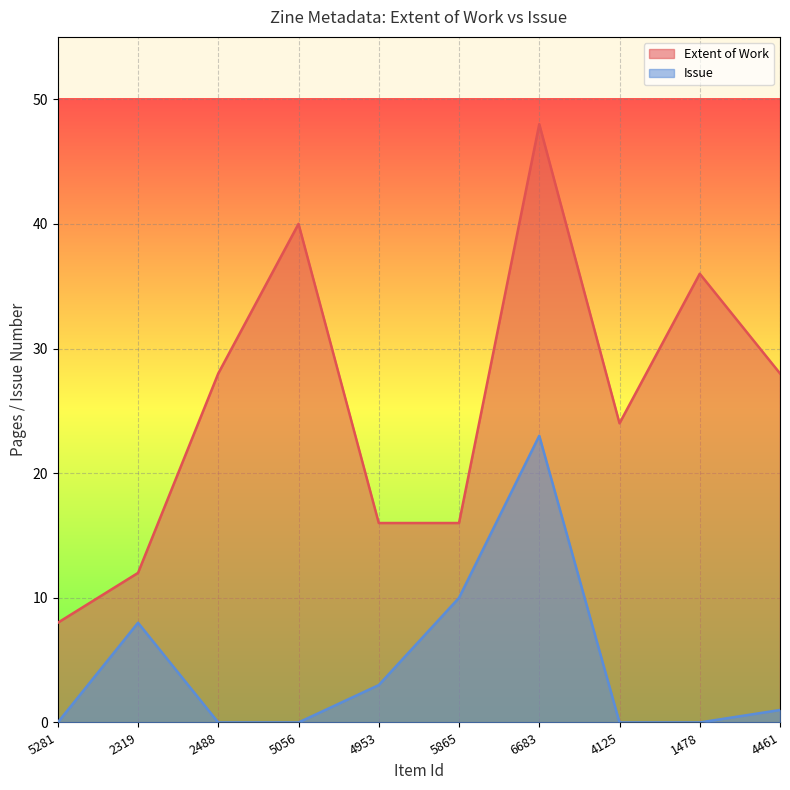

Which series has the largest range (max minus min)?

Extent of Work